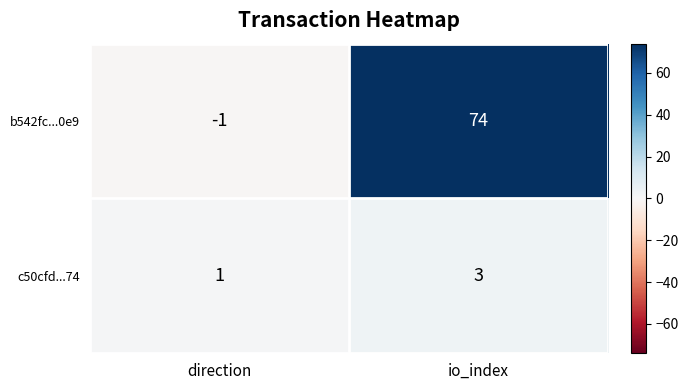

What is the spread (max minus min) of values at io_index?

71